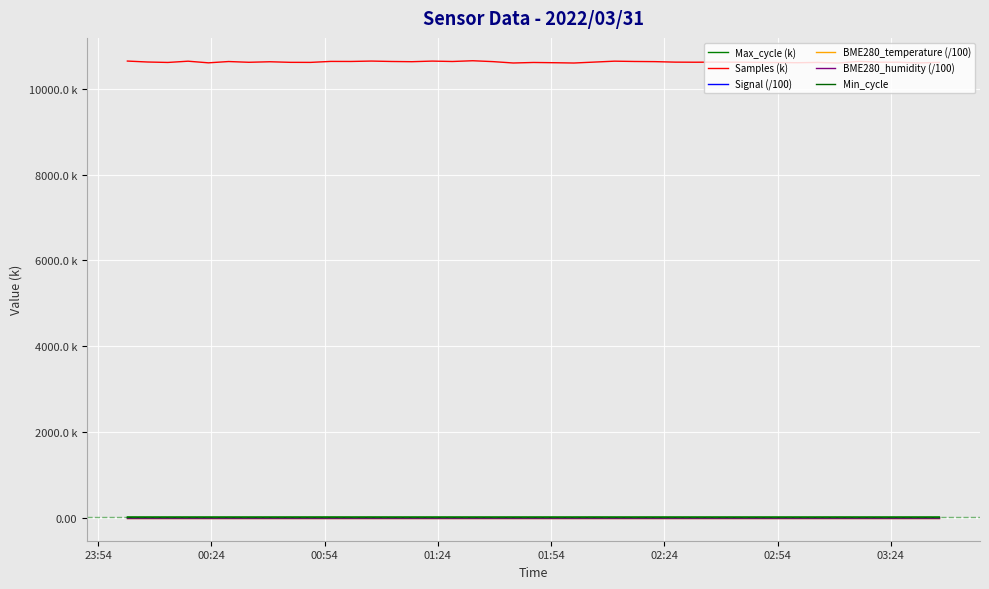

True or false: Min_cycle and Samples (k) intersect in this chart.

False